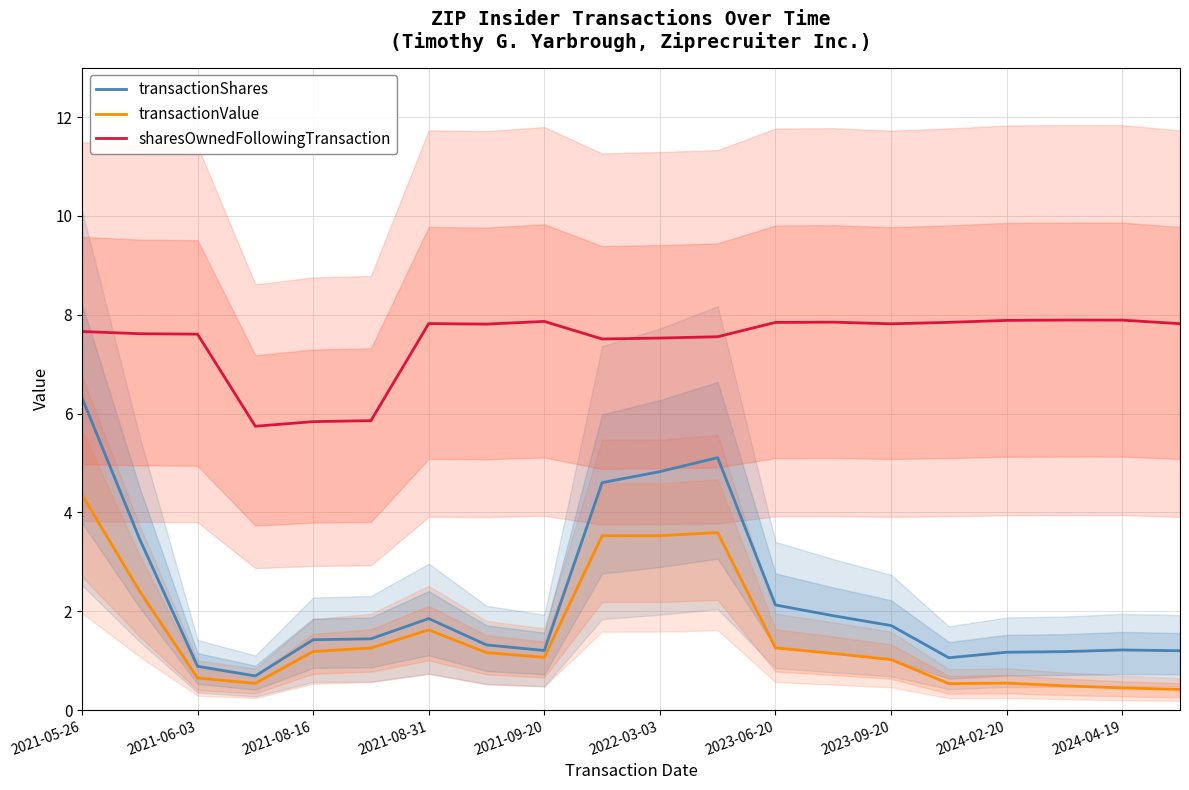

The transactionValue series shows 0.6 at 2023-09-20. True or false?

False